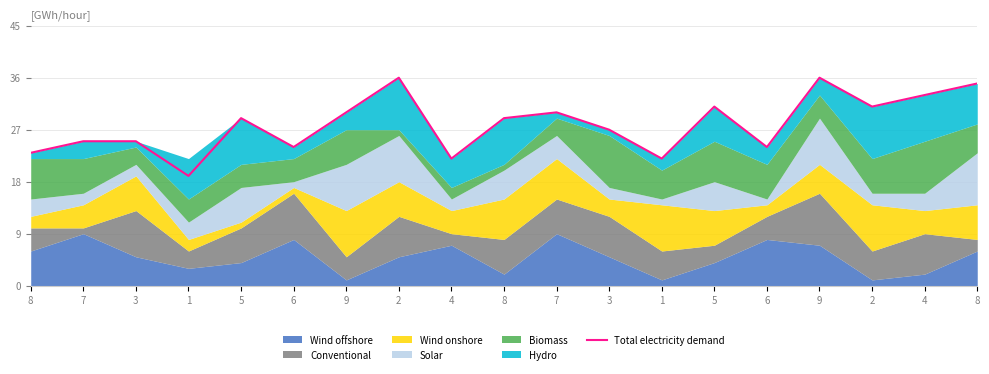

What is the difference between the maximum and minimum values?

17